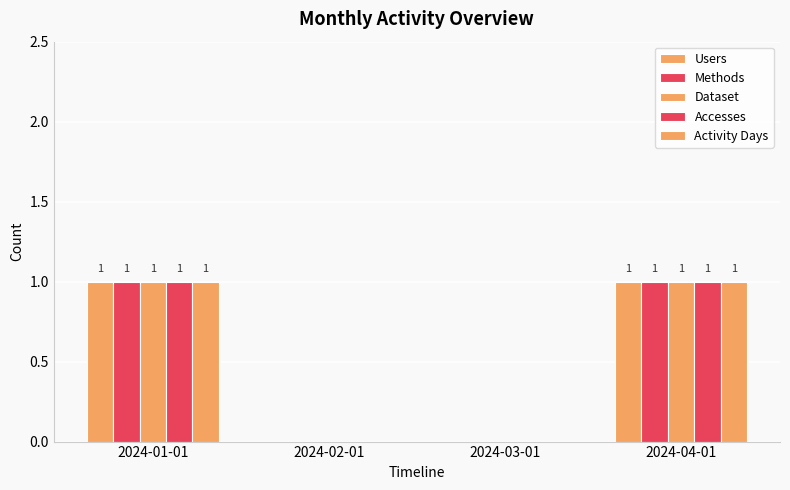

Does the chart contain stacked bars?

No